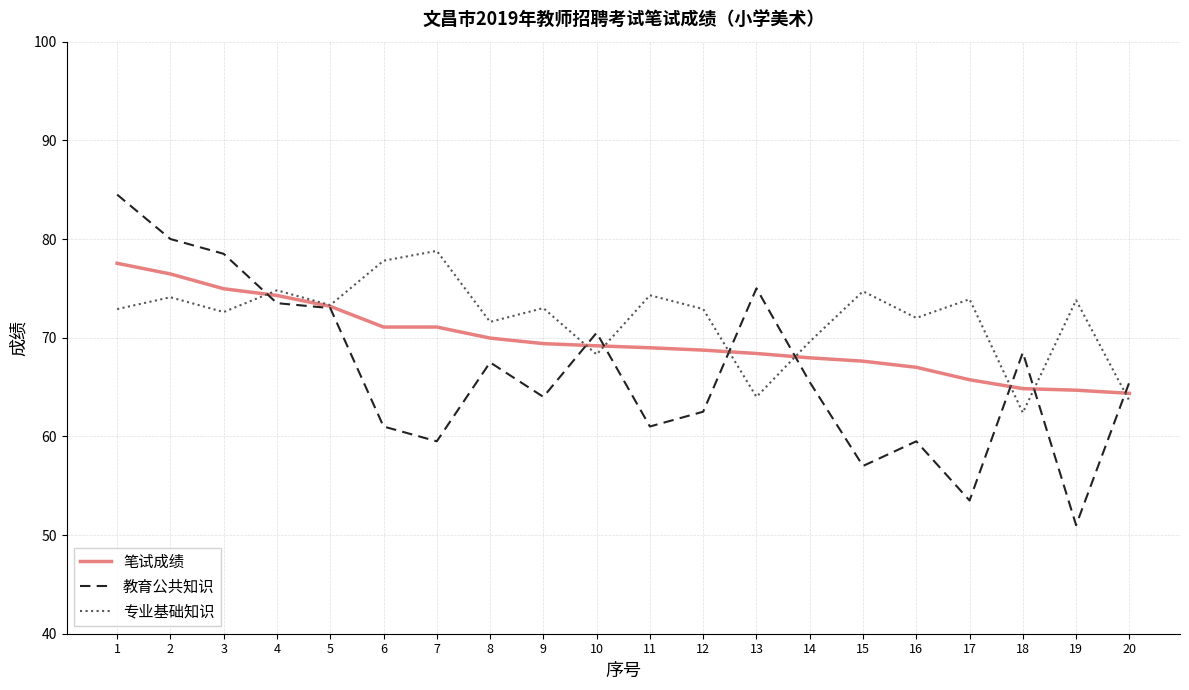

Where is 教育公共知识 nearest to the value 67?

8